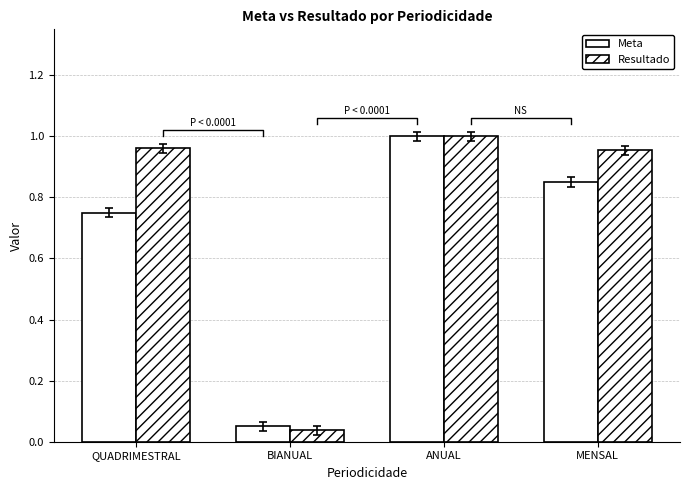

Reading left to right, what are all the values shown in this chart?

Meta: QUADRIMESTRAL=0.8	BIANUAL=0.1	ANUAL=1.0	MENSAL=0.8
Resultado: QUADRIMESTRAL=1.0	BIANUAL=0.0	ANUAL=1.0	MENSAL=1.0